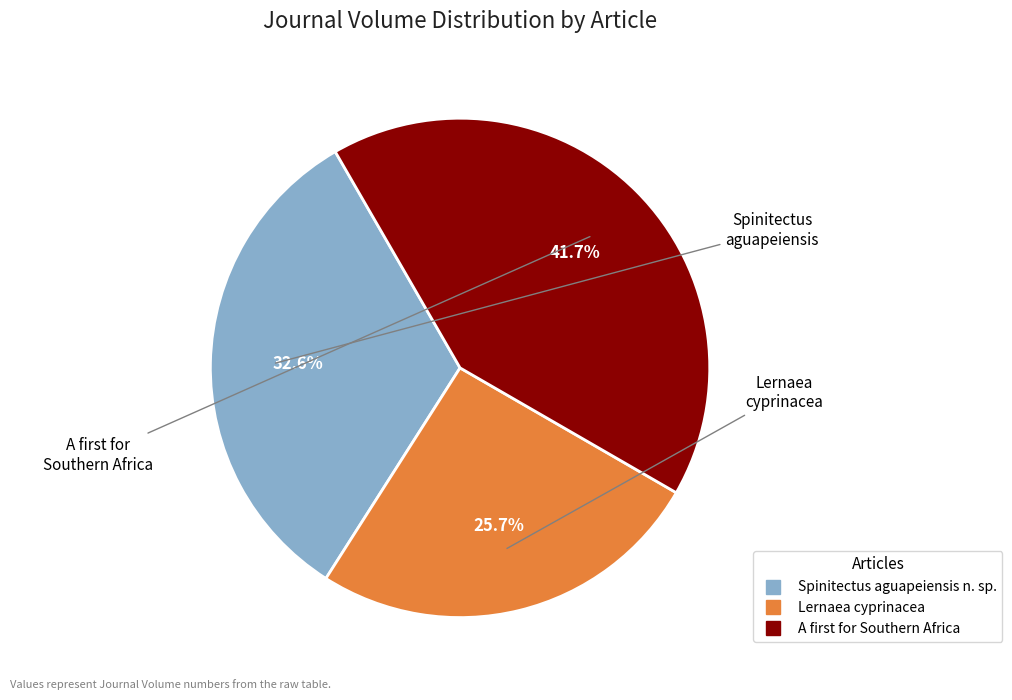

Is there a majority slice in this chart?

No